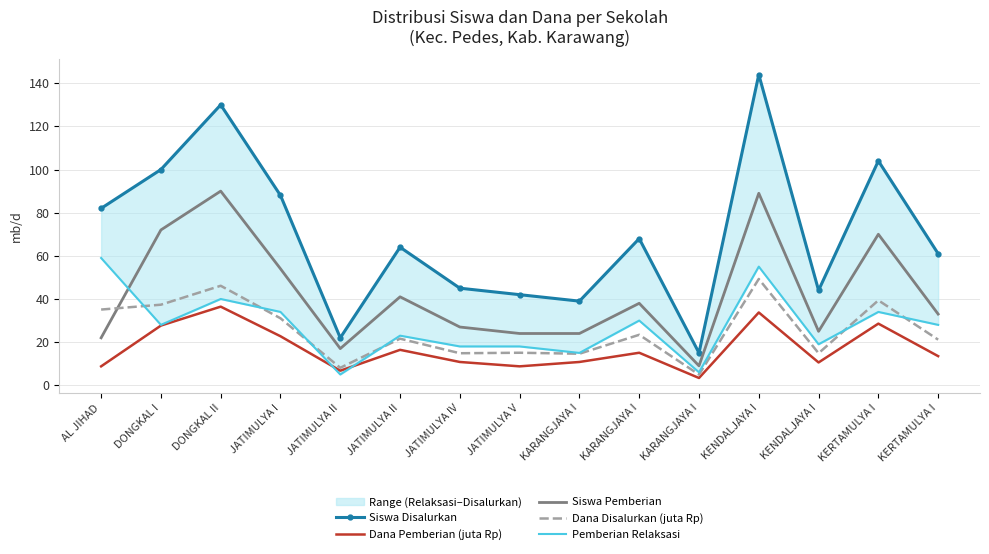

True or false: Siswa Pemberian has a value of 33.0 at KERTAMULYA I.

True